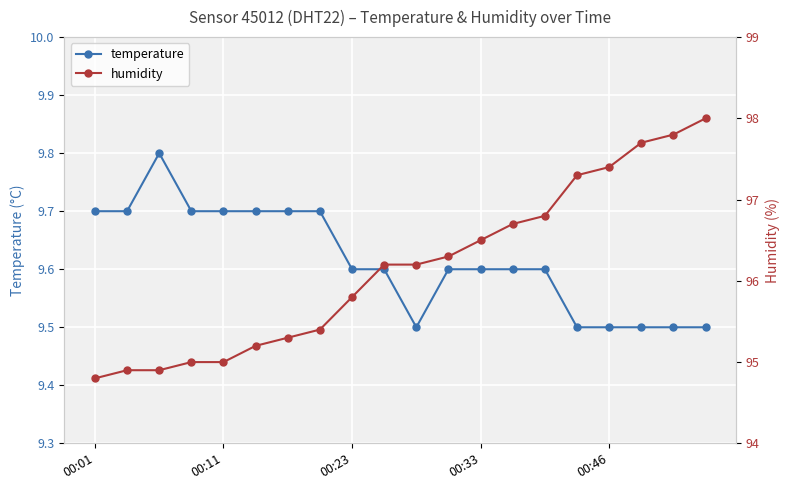

Which series changed the most between 13 and 19?

humidity